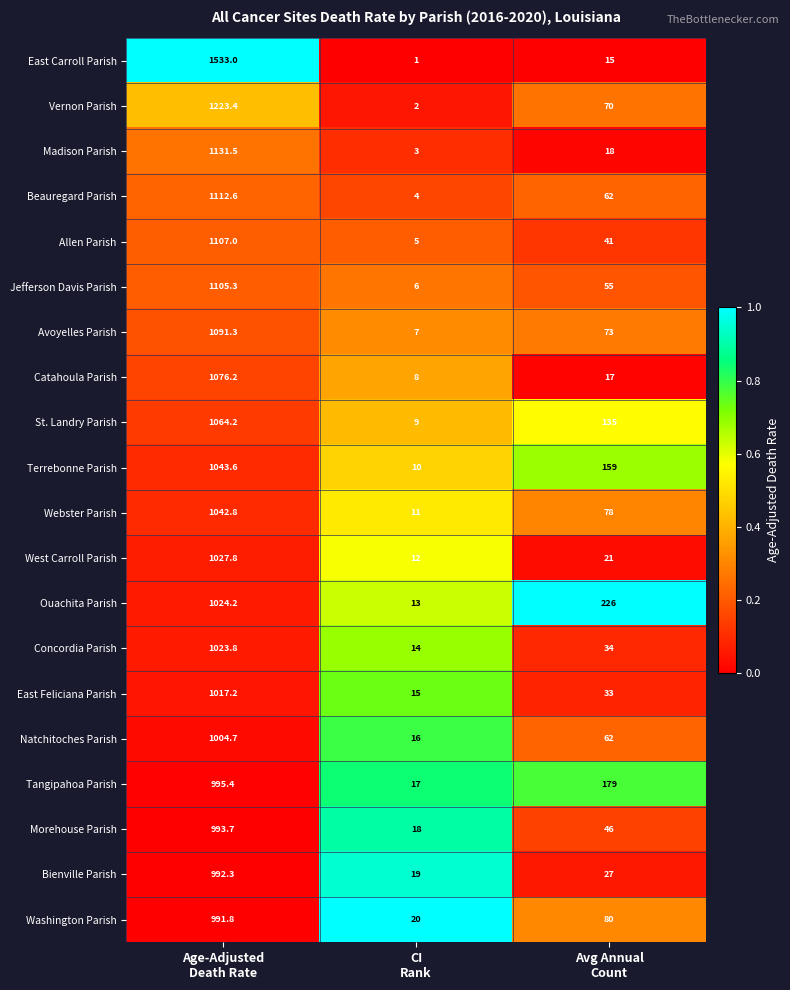

What is the total value across all series at Avg Annual
Count?

1431.0